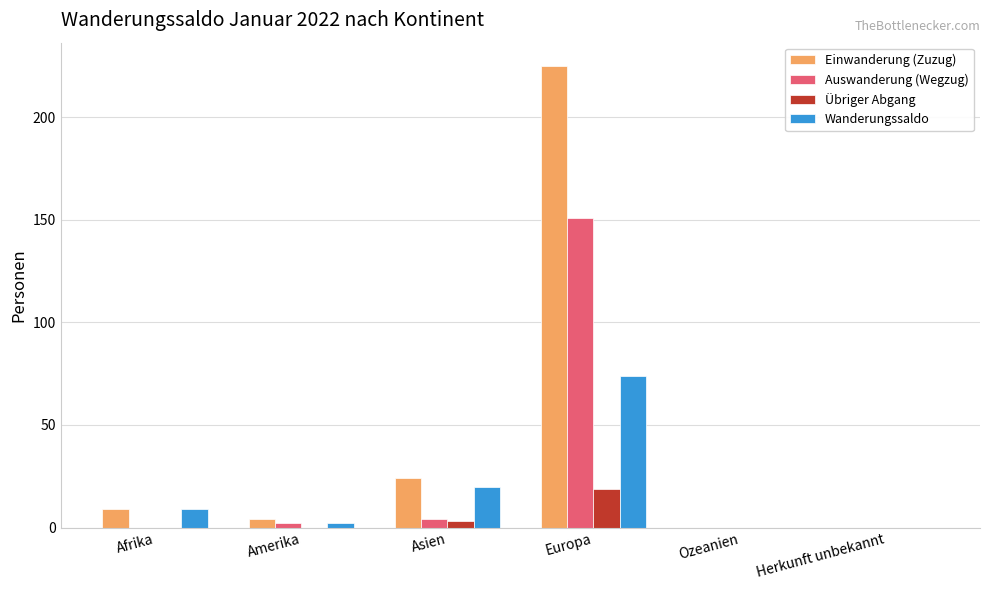

Between Amerika and Europa, which series saw the biggest shift?

Einwanderung (Zuzug)